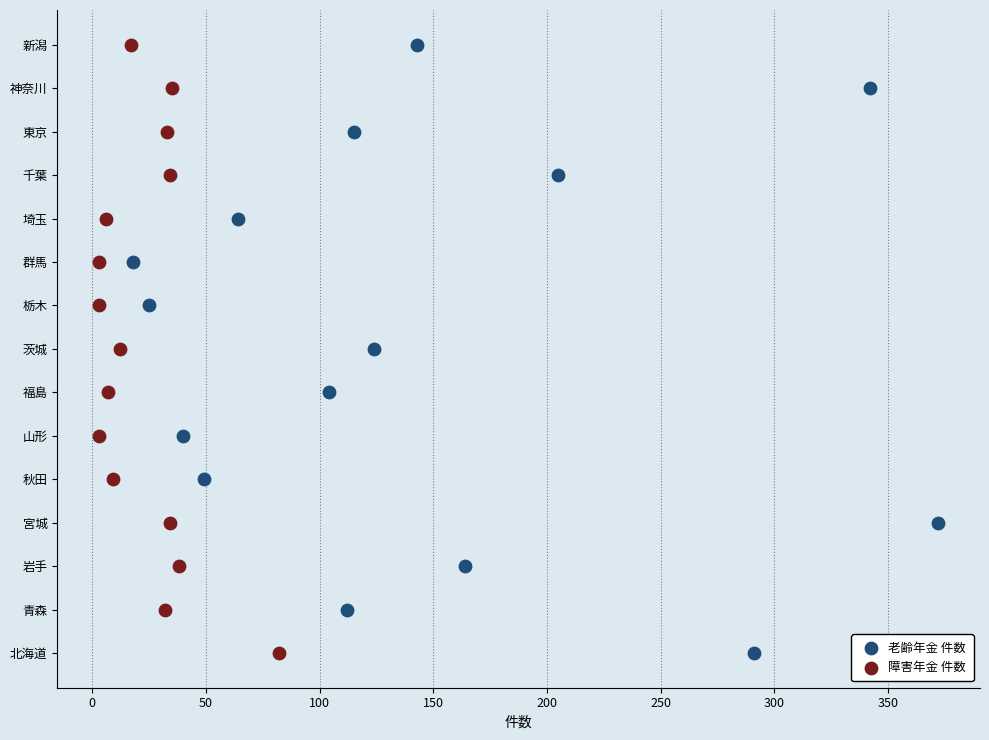

What are all the series names shown in the legend?

老齢年金 件数, 障害年金 件数